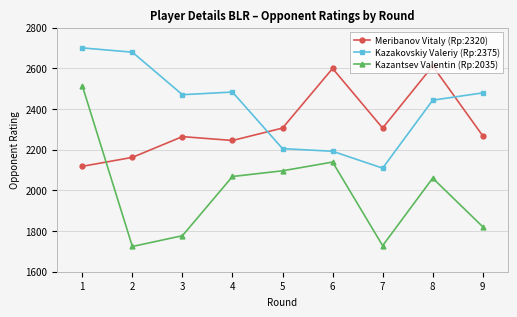

What are all the series names shown in the legend?

Meribanov Vitaly (Rp:2320), Kazakovskiy Valeriy (Rp:2375), Kazantsev Valentin (Rp:2035)